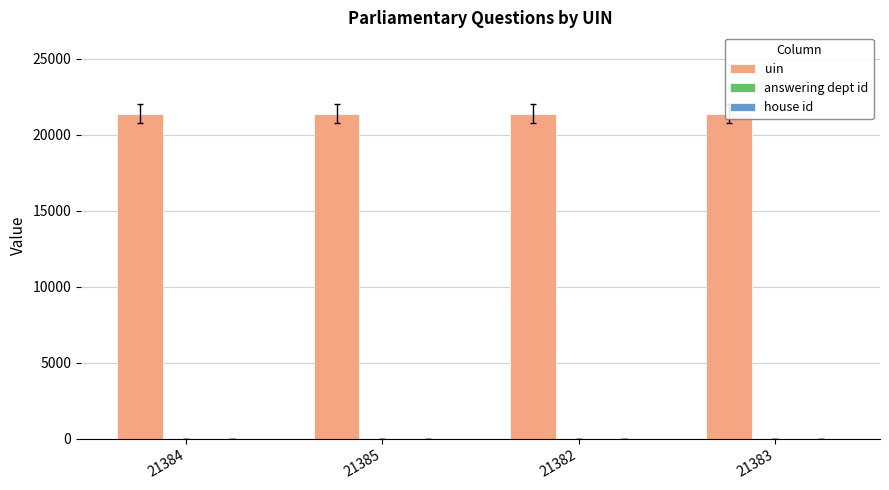

The uin series shows 21383 at 21383. True or false?

True